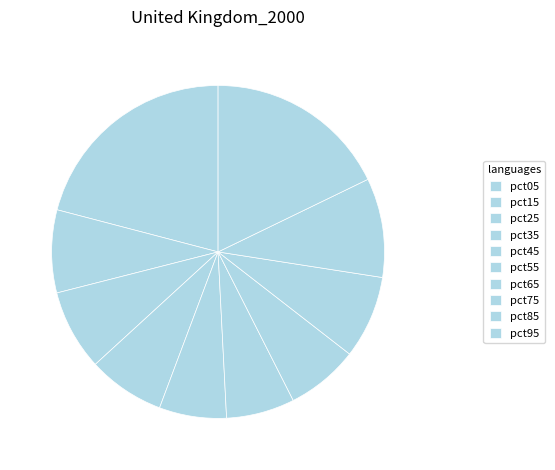

Combined, what portion of the pie is pct95 and pct45?

24.3%